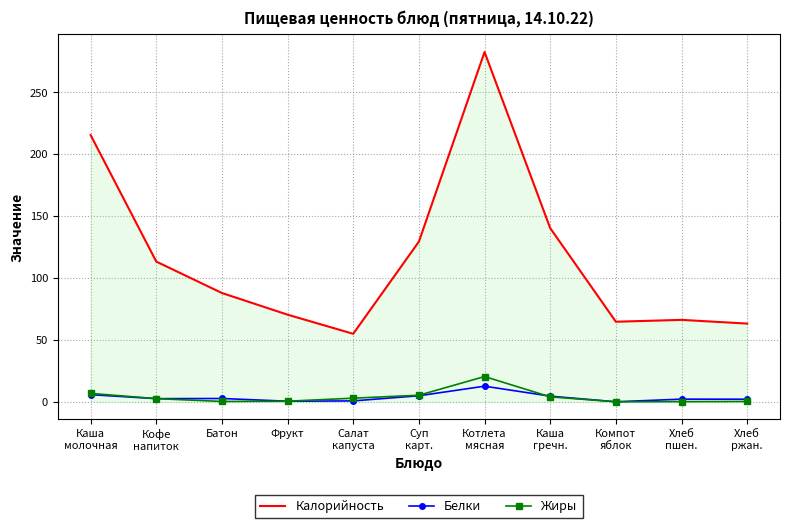

Which series has the widest spread of values?

Калорийность